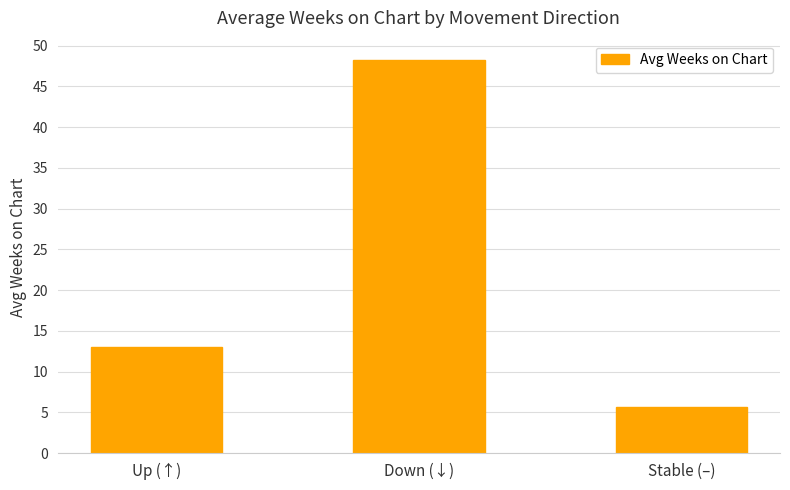

The chart shows a value of 8.3 at Stable (–). True or false?

False